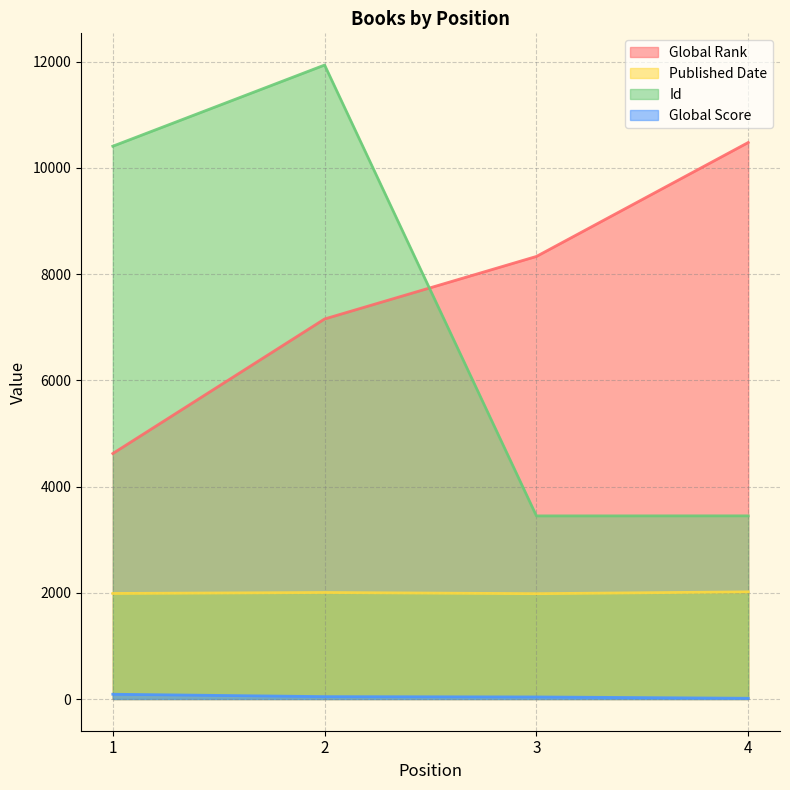

In Published Date, how many points are lower than both neighbors (excluding endpoints)?

1